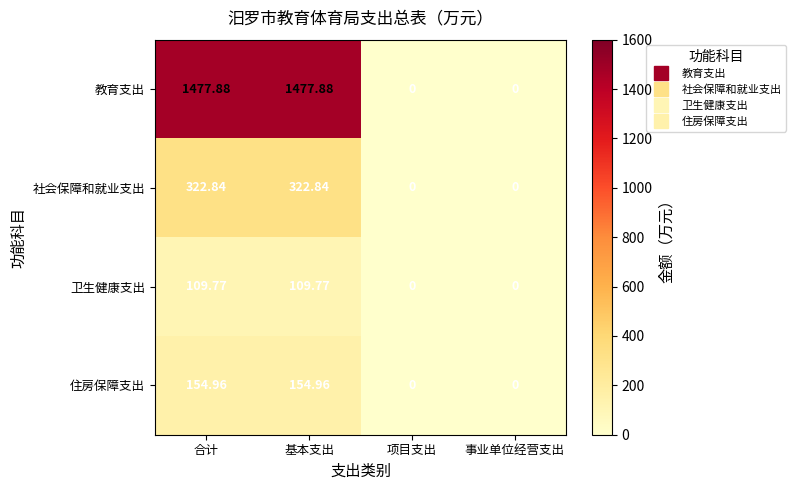

What is the difference between the highest and lowest values at 基本支出?

1368.1